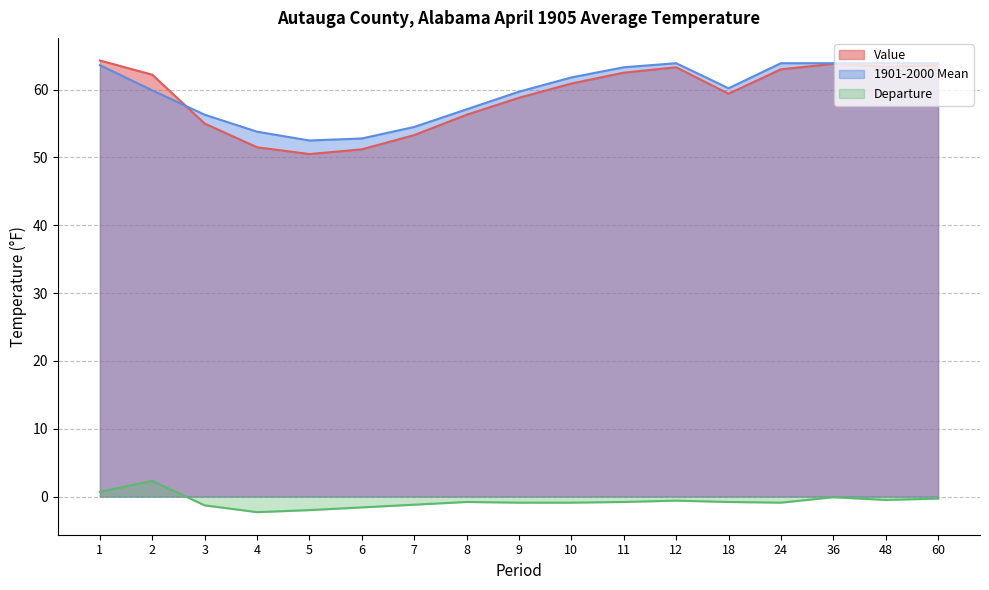

What value does the Departure series have at 10?

-0.9